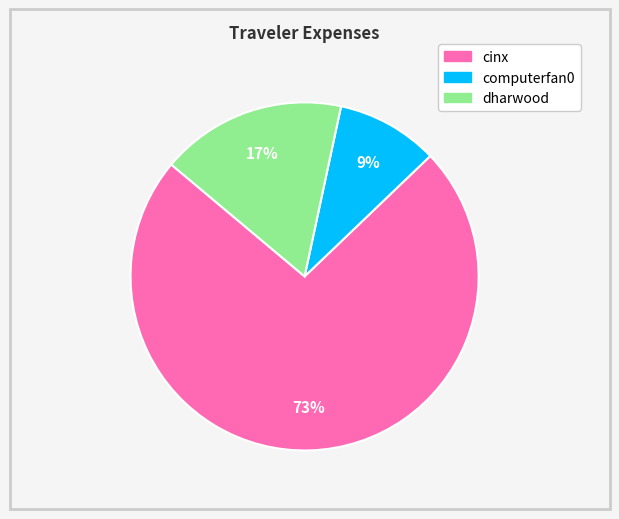

Does dharwood represent more than half of the total?

No